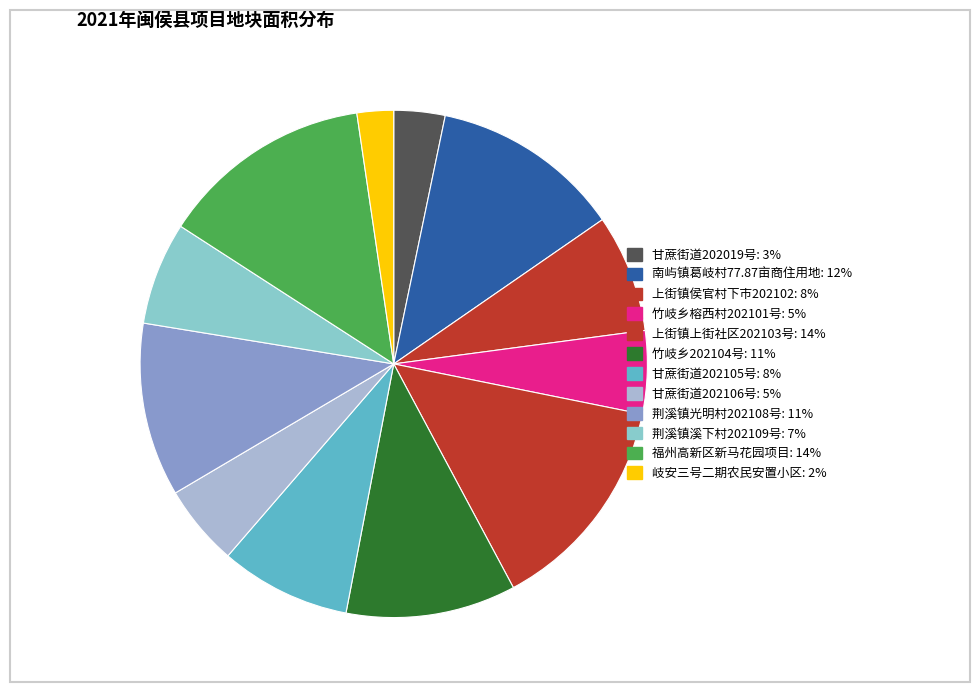

What percentage is the 甘蔗街道202106号 slice, to the nearest percent?

5%